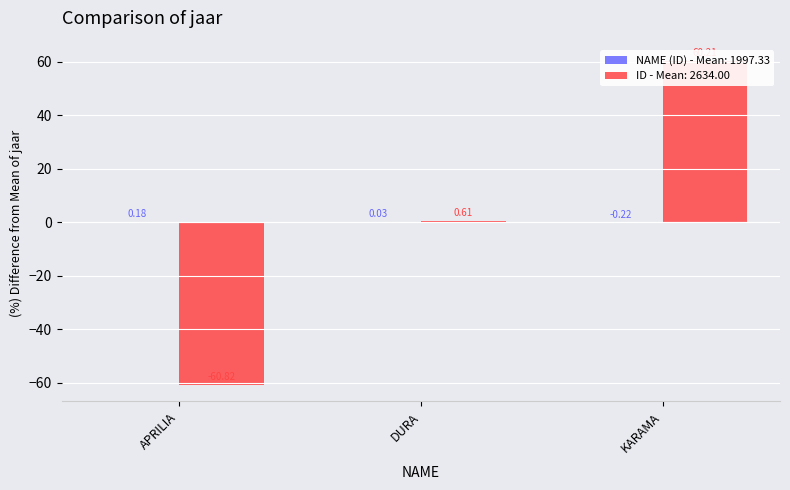

At how many categories does at least one series exceed 23?

1